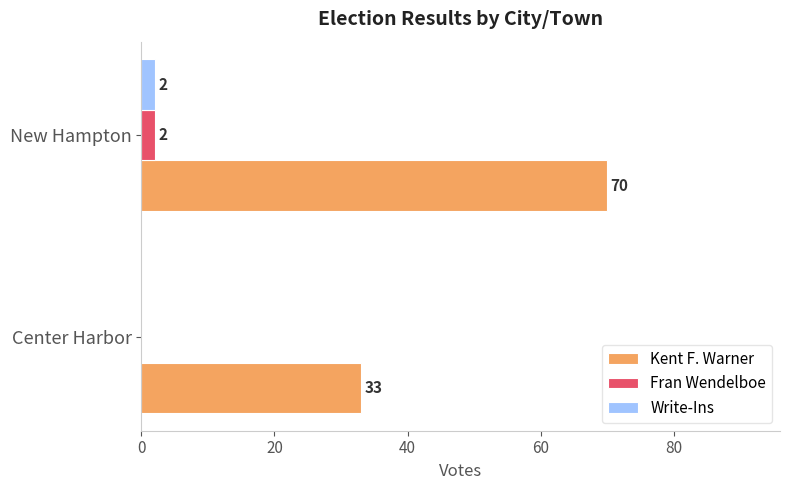

How many series are shown in this chart?

3